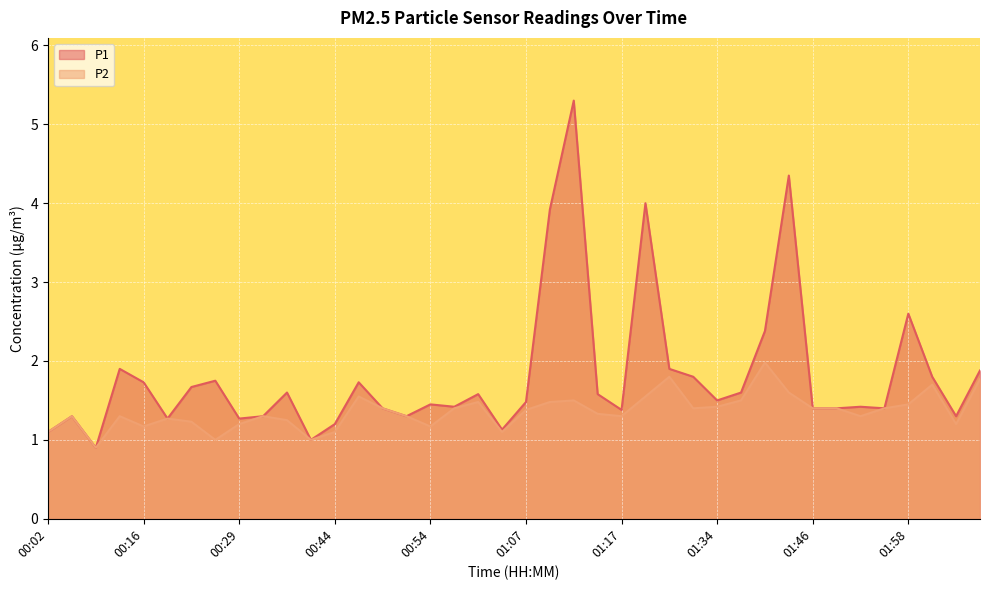

Reading left to right, extract all data points from this chart.

P1: 00:02=1.1	00:04=1.3	00:07=0.9	00:11=1.9	00:16=1.7	00:21=1.3	00:24=1.7	00:26=1.8	00:29=1.3	00:34=1.3	00:36=1.6	00:41=1.0	00:44=1.2	00:46=1.7	00:48=1.4	00:51=1.3	00:54=1.4	00:57=1.4	01:02=1.6	01:05=1.1	01:07=1.5	01:09=3.9	01:12=5.3	01:14=1.6	01:17=1.4	01:22=4.0	01:24=1.9	01:29=1.8	01:34=1.5	01:36=1.6	01:39=2.4	01:44=4.3	01:46=1.4	01:51=1.4	01:53=1.4	01:56=1.4	01:58=2.6	02:01=1.8	02:03=1.3	02:08=1.9
P2: 00:02=1.1	00:04=1.3	00:07=0.9	00:11=1.3	00:16=1.2	00:21=1.3	00:24=1.2	00:26=1.0	00:29=1.2	00:34=1.3	00:36=1.2	00:41=1.0	00:44=1.1	00:46=1.6	00:48=1.4	00:51=1.3	00:54=1.2	00:57=1.4	01:02=1.5	01:05=1.1	01:07=1.4	01:09=1.5	01:12=1.5	01:14=1.3	01:17=1.3	01:22=1.6	01:24=1.8	01:29=1.4	01:34=1.4	01:36=1.5	01:39=2.0	01:44=1.6	01:46=1.4	01:51=1.4	01:53=1.3	01:56=1.4	01:58=1.4	02:01=1.7	02:03=1.2	02:08=1.8